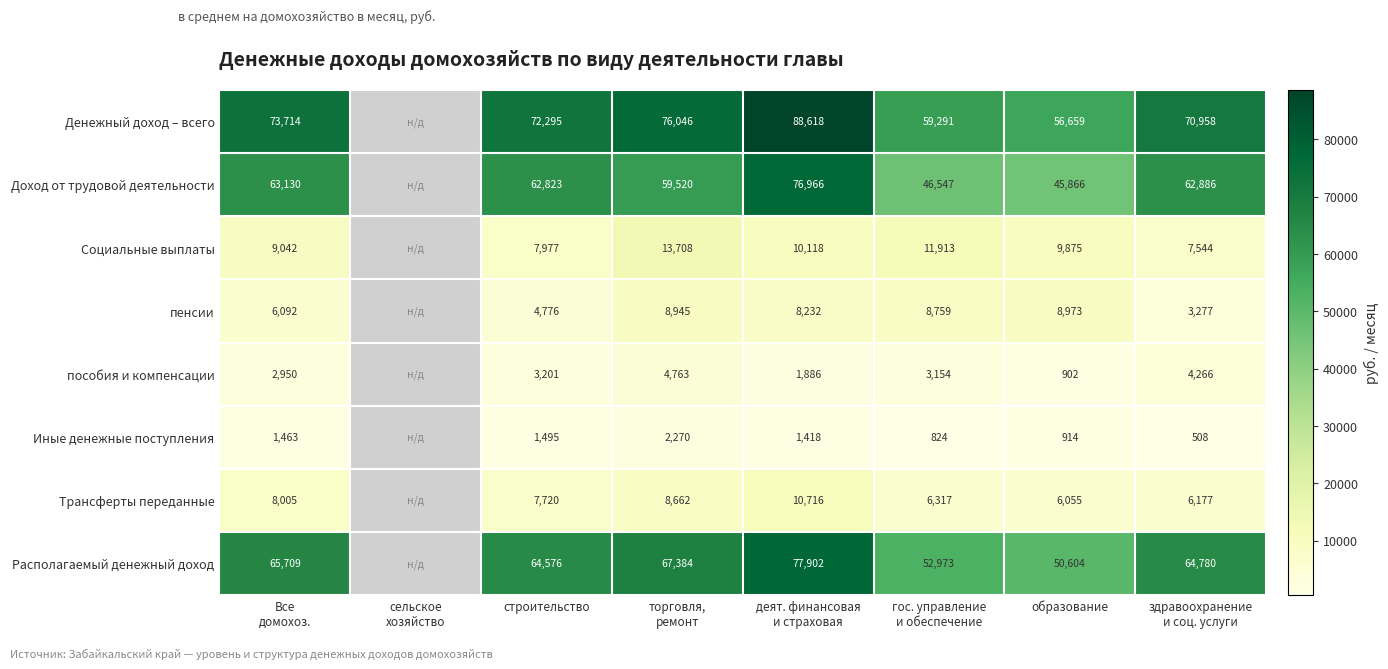

Rank the series at здравоохранение
и соц. услуги from highest to lowest value.

Денежный доход – всего, Располагаемый денежный доход, Доход от трудовой деятельности, Социальные выплаты, Трансферты переданные, пособия и компенсации, пенсии, Иные денежные поступления